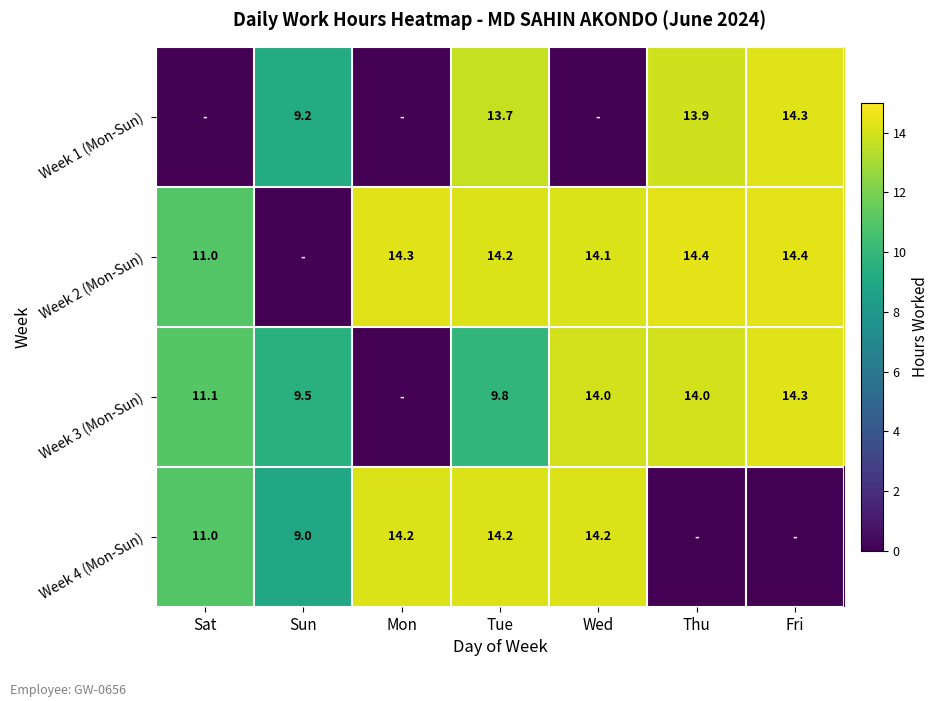

What is the difference between the Week 2 (Mon-Sun) values at Sat and Tue?

3.2